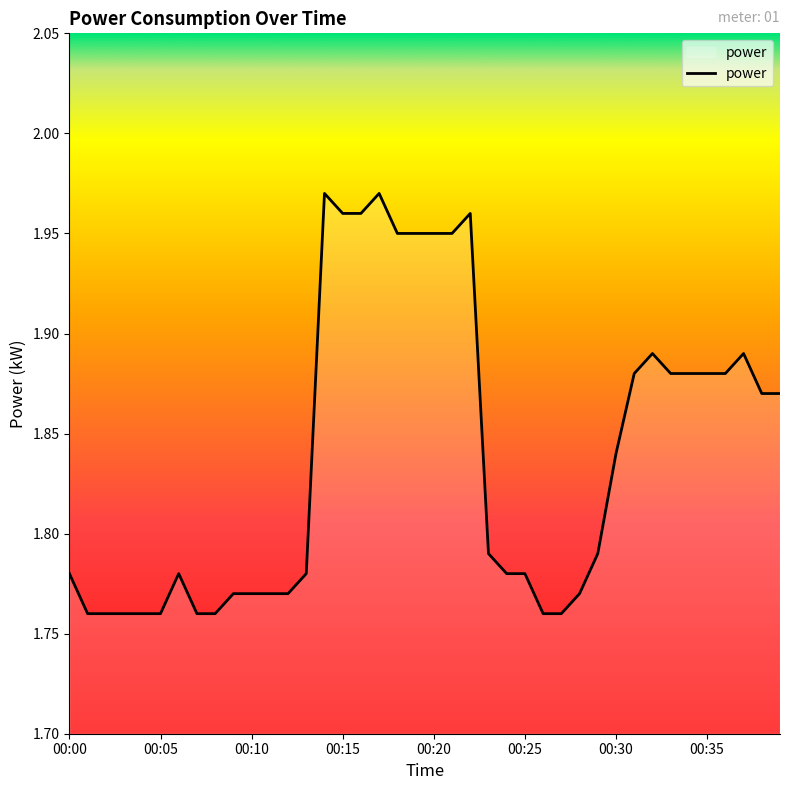

Does the chart have visible grid lines?

No